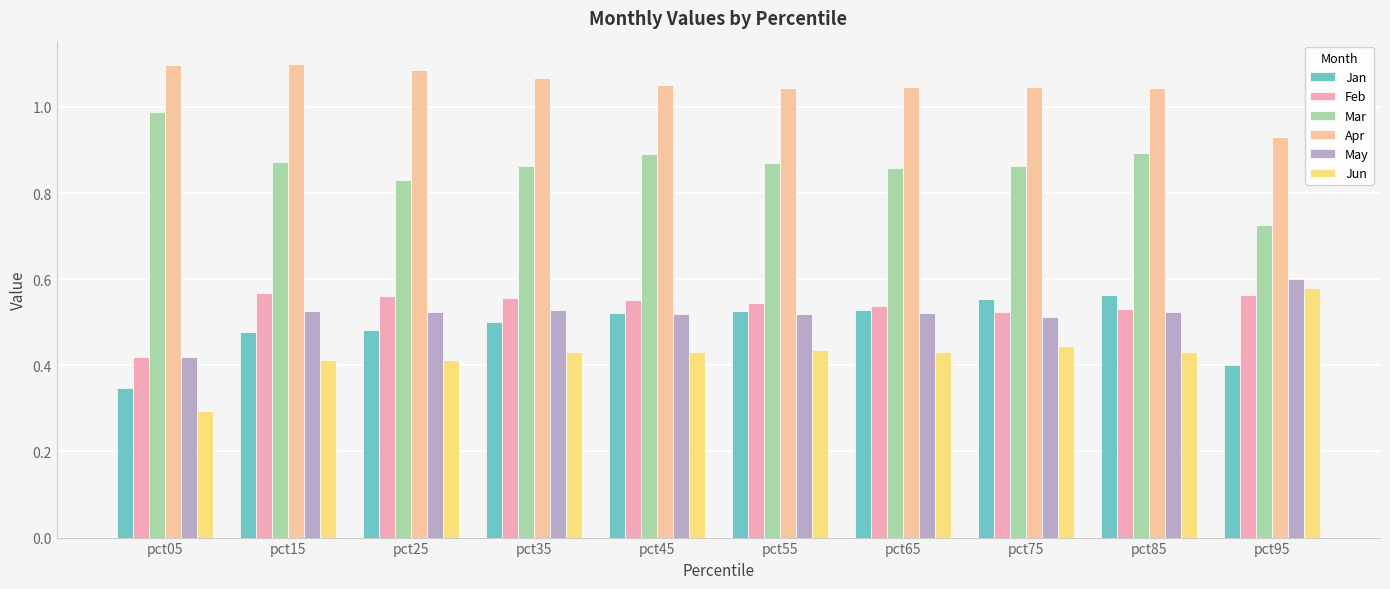

How many data points does each series have?

10